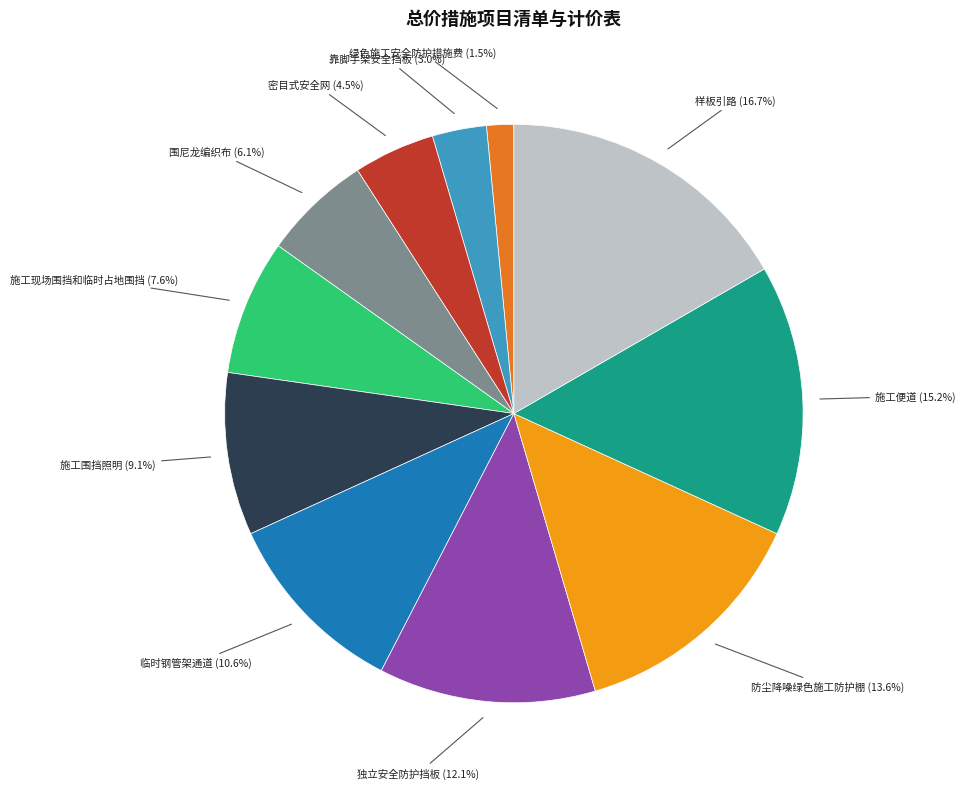

Rank the categories by value from highest to lowest.

样板引路, 施工便道, 防尘降噪绿色施工防护棚, 独立安全防护挡板, 临时钢管架通道, 施工围挡照明, 施工现场围挡和临时占地围挡, 围尼龙编织布, 密目式安全网, 靠脚手架安全挡板, 绿色施工安全防护措施费